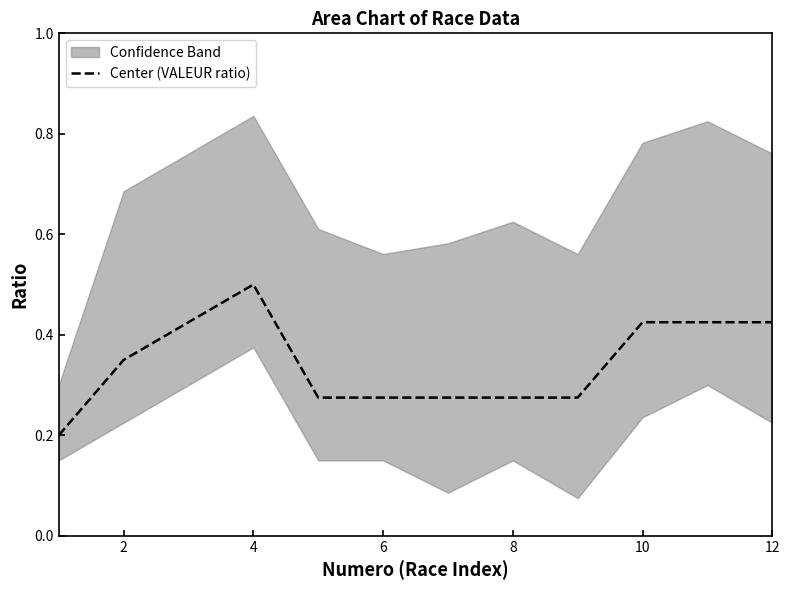

Reading left to right, what are all the values shown in this chart?

0.2	0.3	0.4	0.5	0.3	0.3	0.3	0.3	0.3	0.4	0.4	0.4